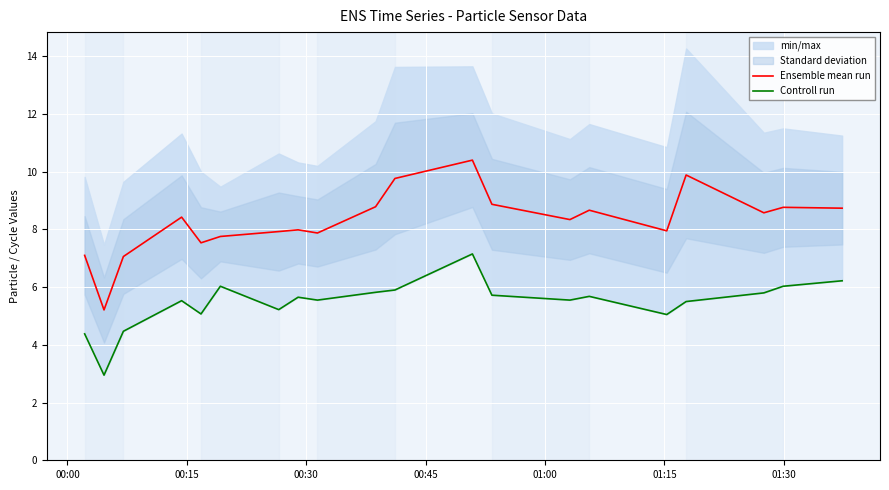

How many data points in Controll run are less than 5?

3